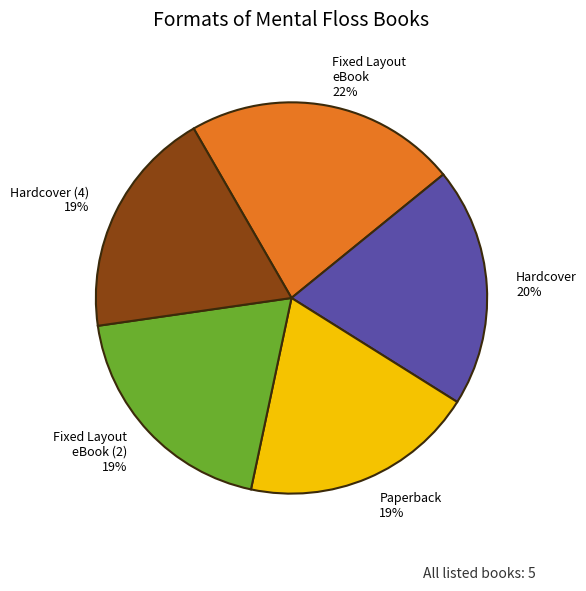

To the nearest percent, what percentage of the pie is Paperback?

19%